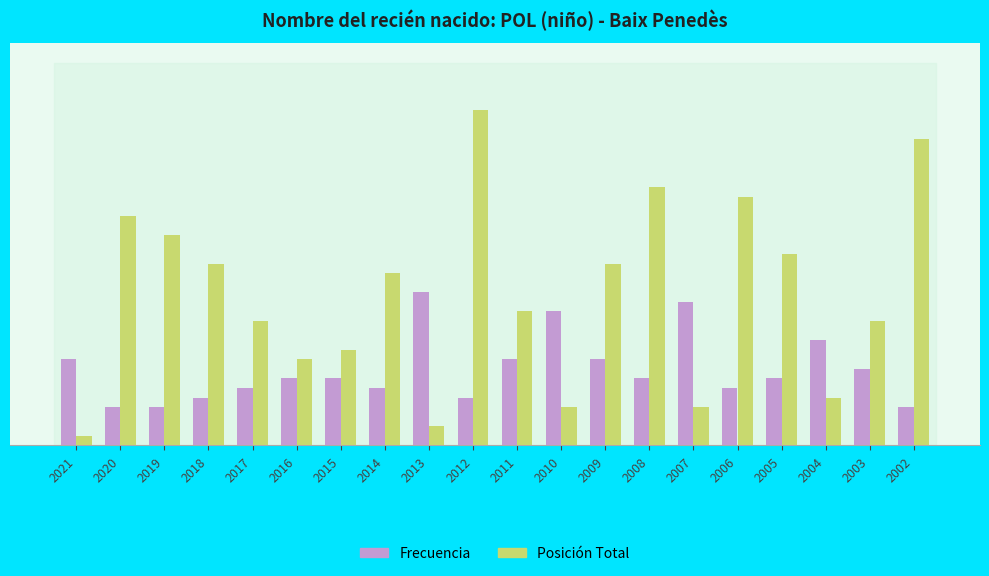

The Posición Total series shows 13 at 2003. True or false?

True